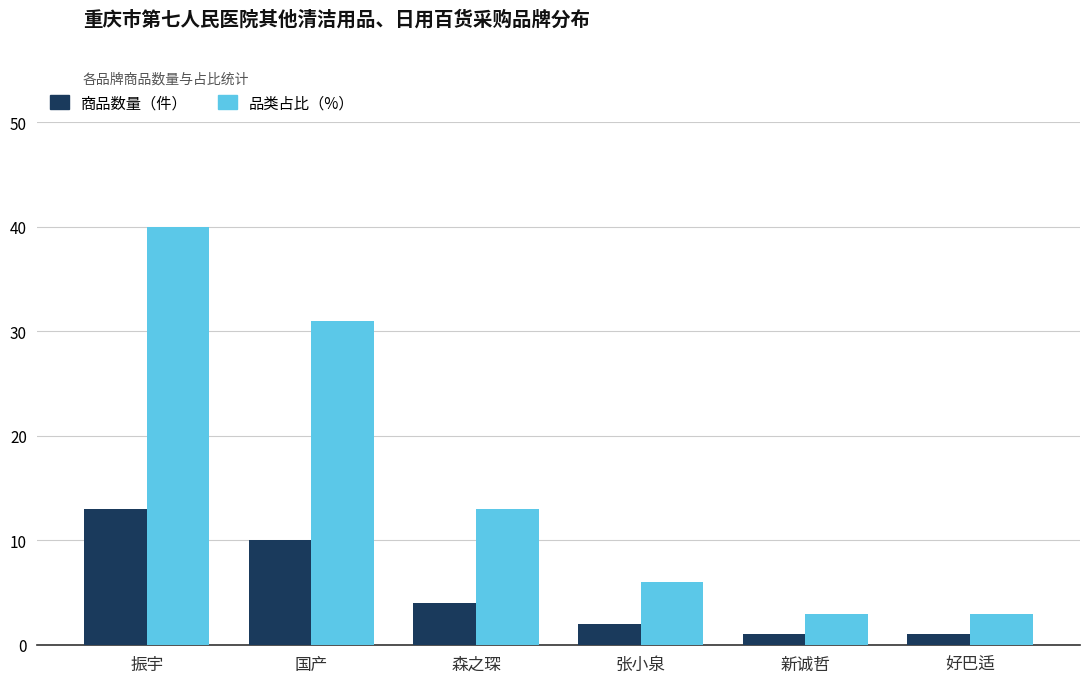

Is it true that 商品数量（件） equals 13 at 振宇?

True